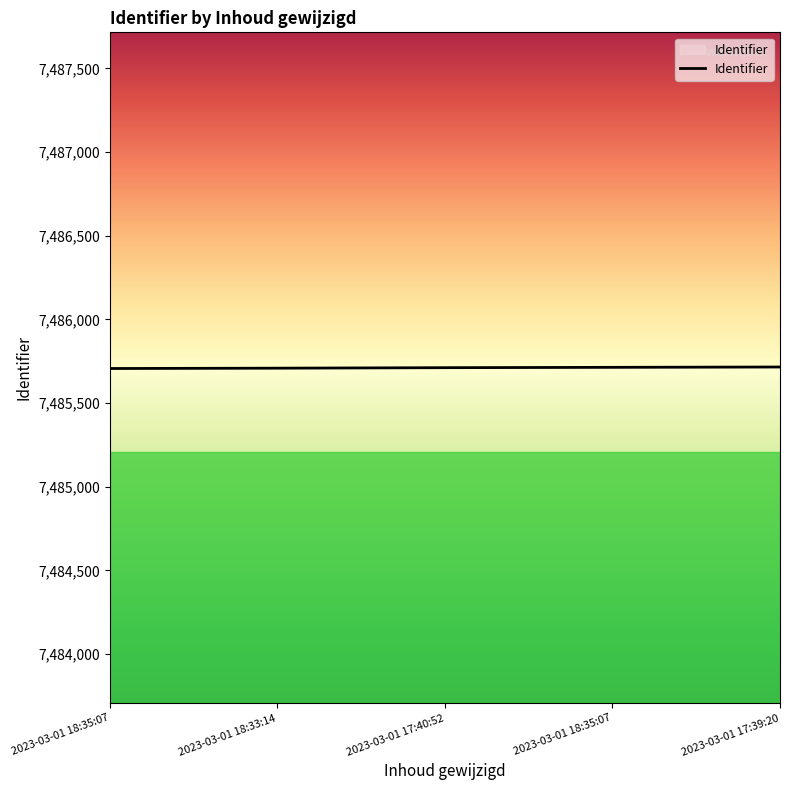

What is the maximum value shown in the chart?

7485716